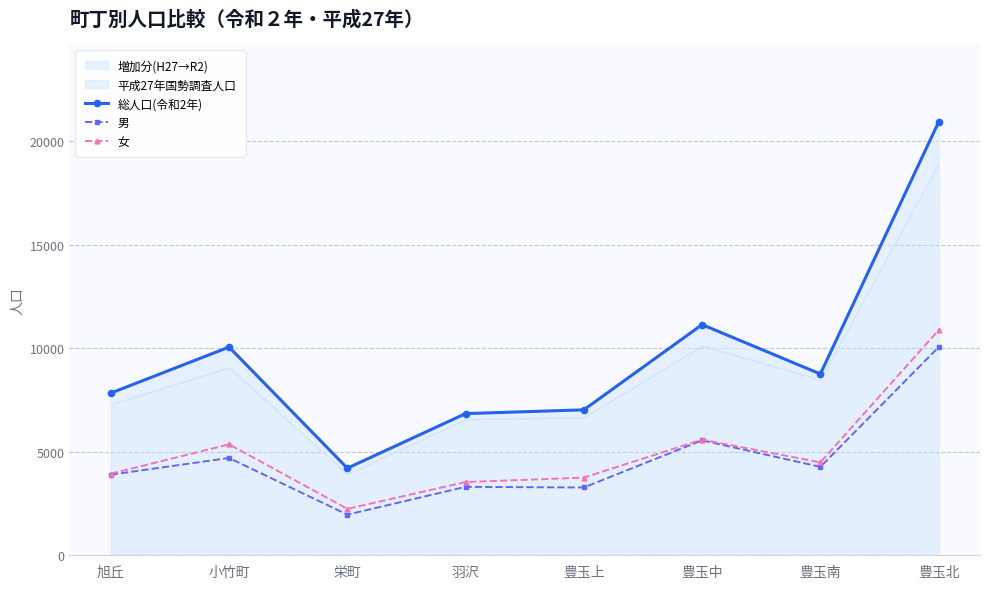

What is the label of the 3rd point from the right?

豊玉中